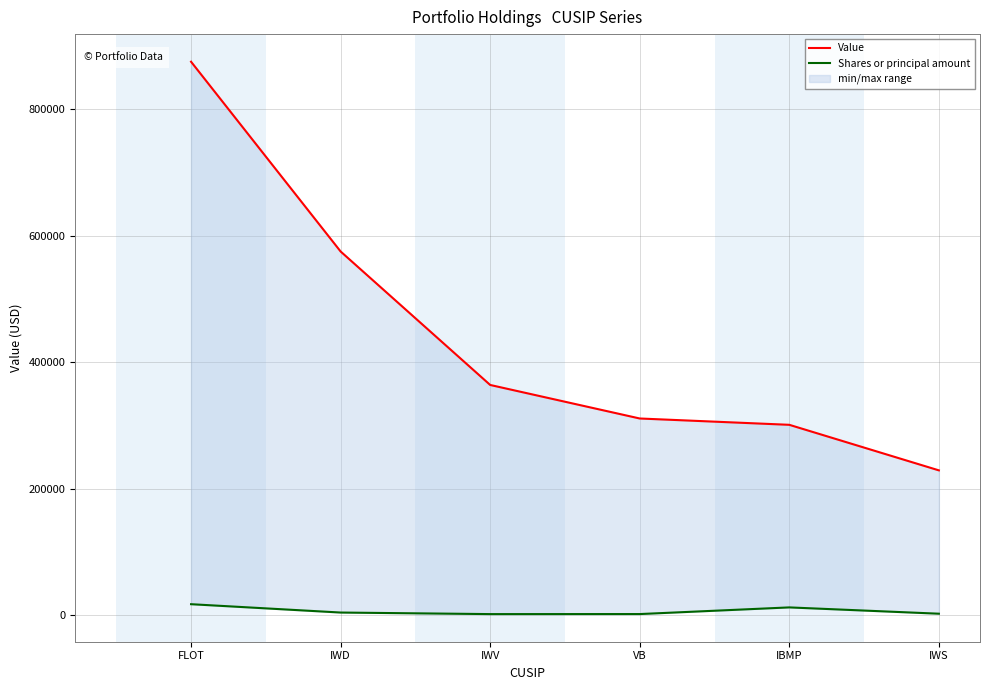

The Value series shows 320429 at IWS. True or false?

False